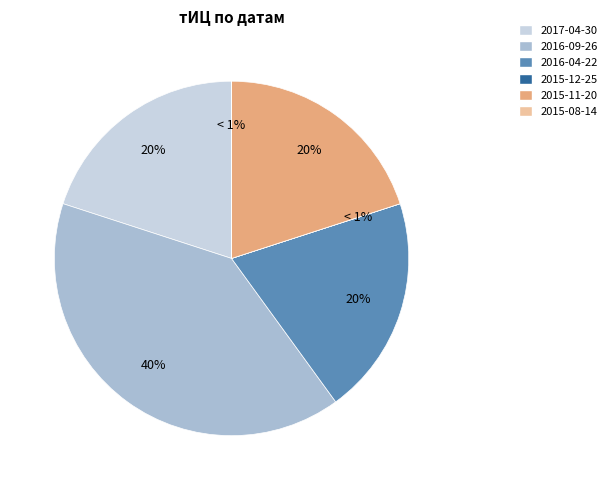

Does any single category account for the majority?

No